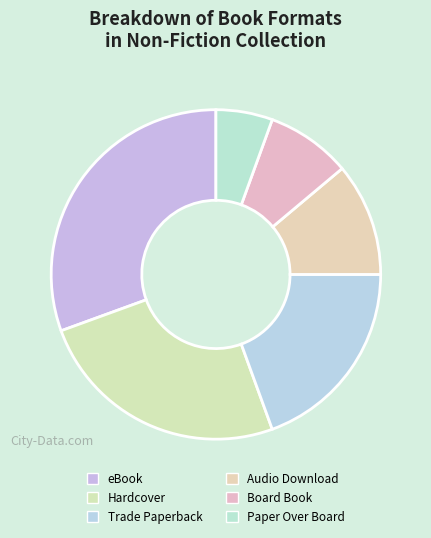

True or false: Hardcover accounts for 11% of the total.

False